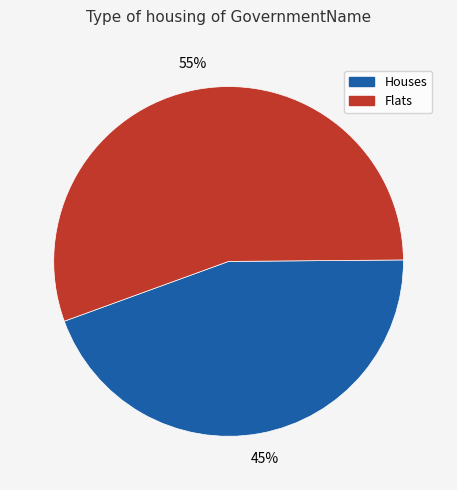

How many slices are in this pie chart?

2